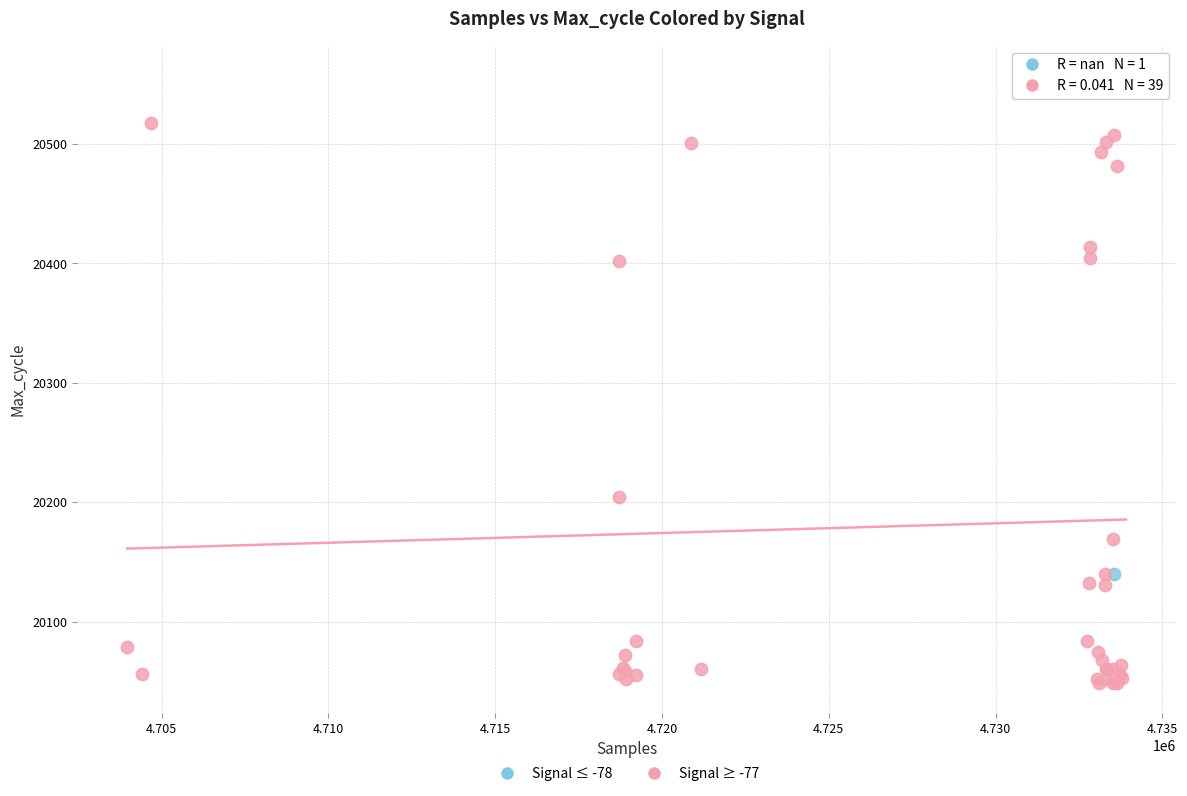

What are all the series names shown in the legend?

Signal ≤ -78, Signal ≥ -77